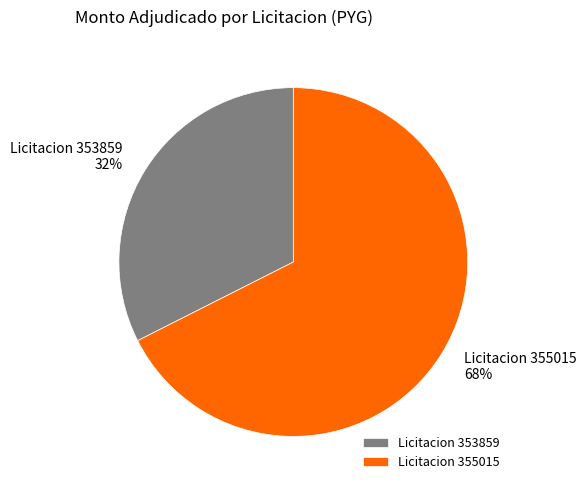

Rank the categories by value from highest to lowest.

Licitacion 355015, Licitacion 353859